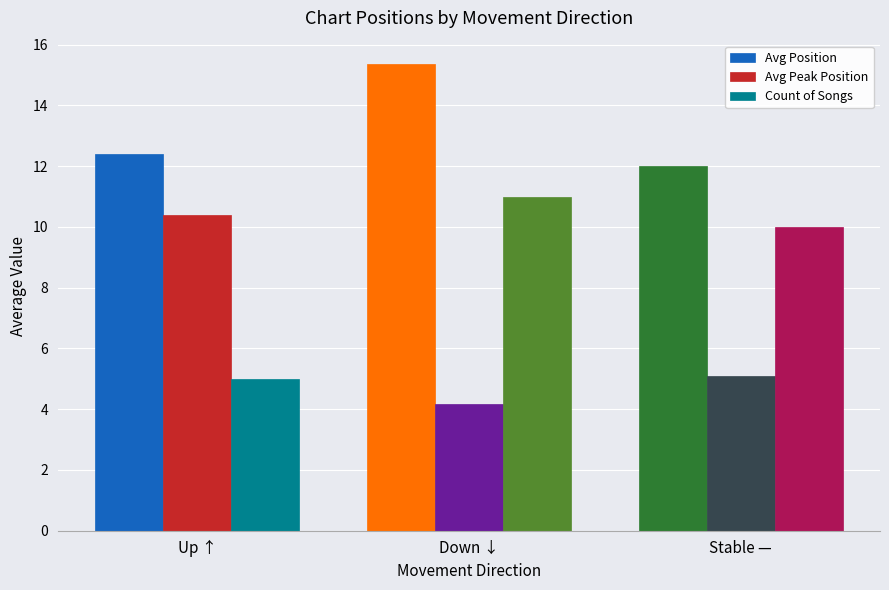

What is the difference between the maximum and minimum values in the Count of Songs series?

6.0